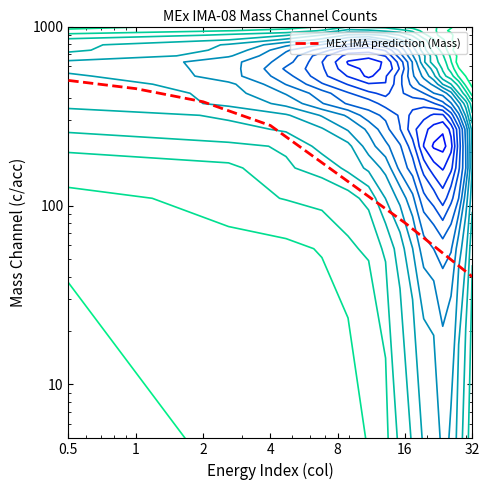

What is the difference between the maximum and minimum values?

460